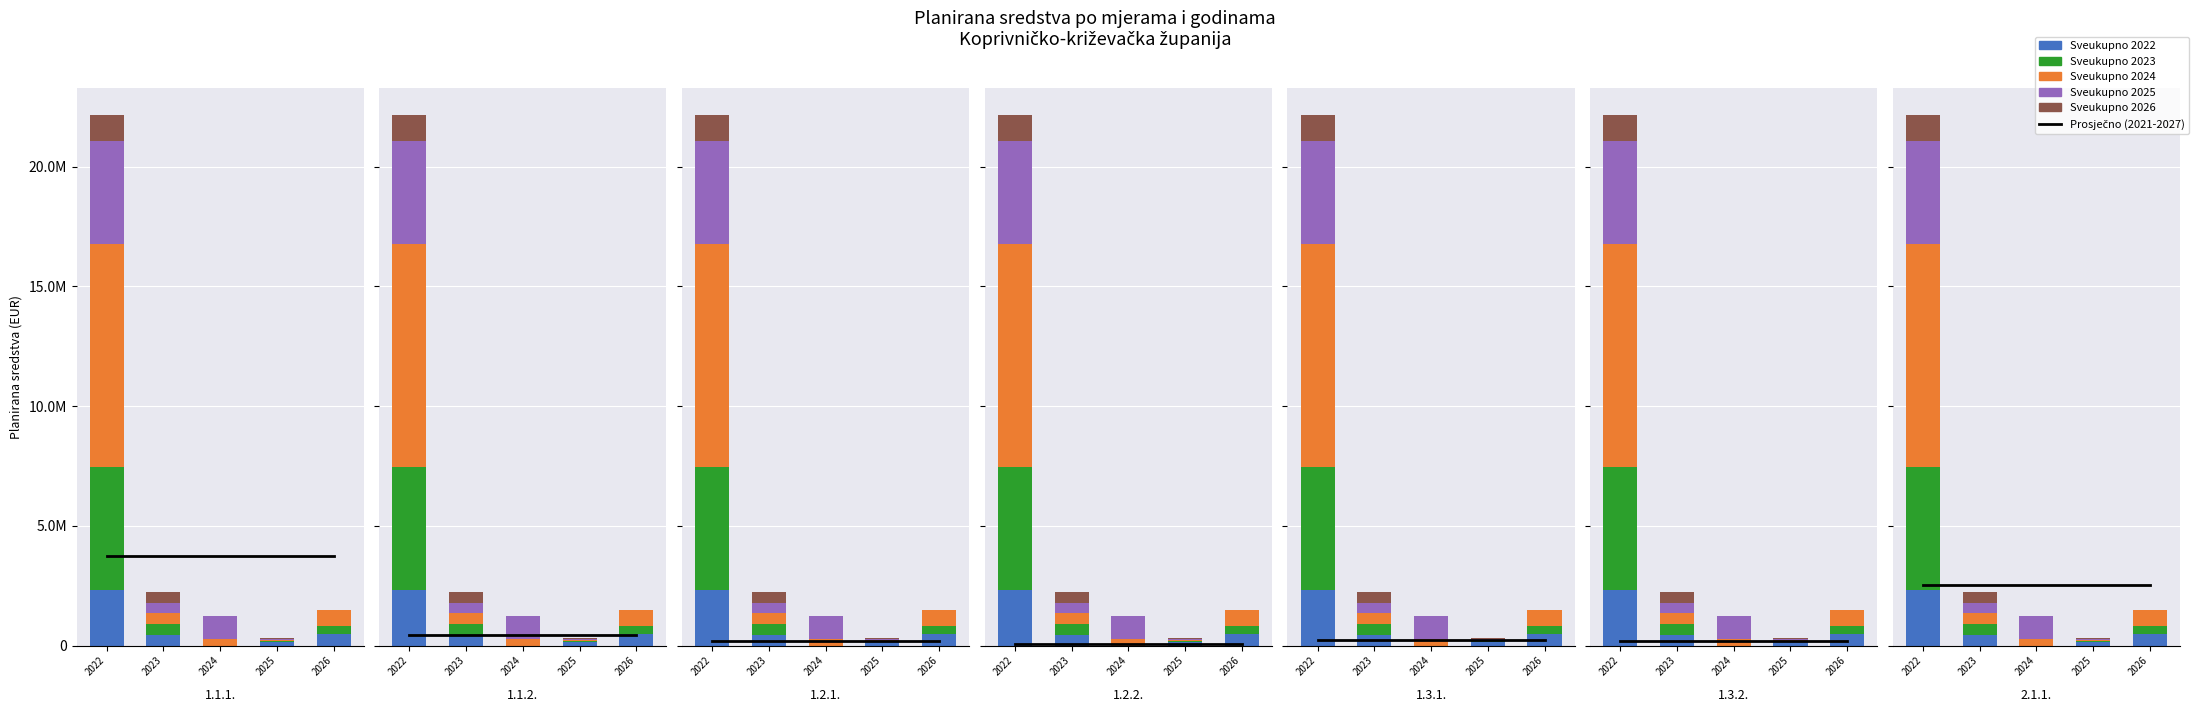

How many data points in Sveukupno 2022 are above 431377?

3